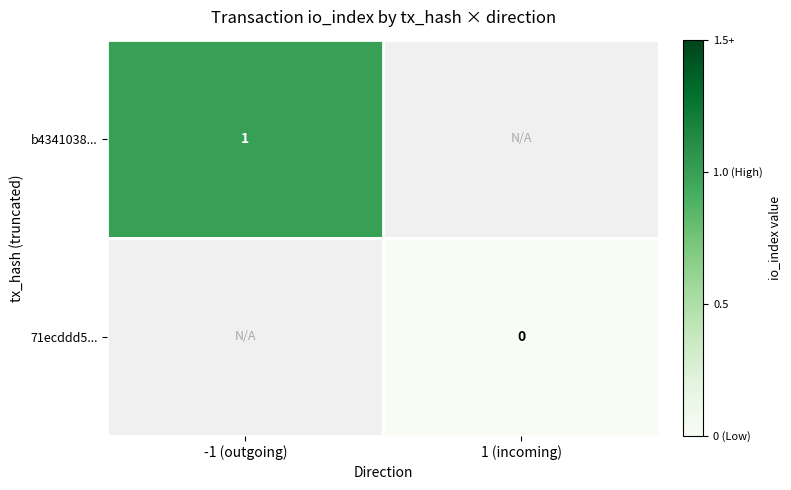

Is the value of 71ecddd5... at 1 (incoming) greater than the value of b4341038... at -1 (outgoing)?

No